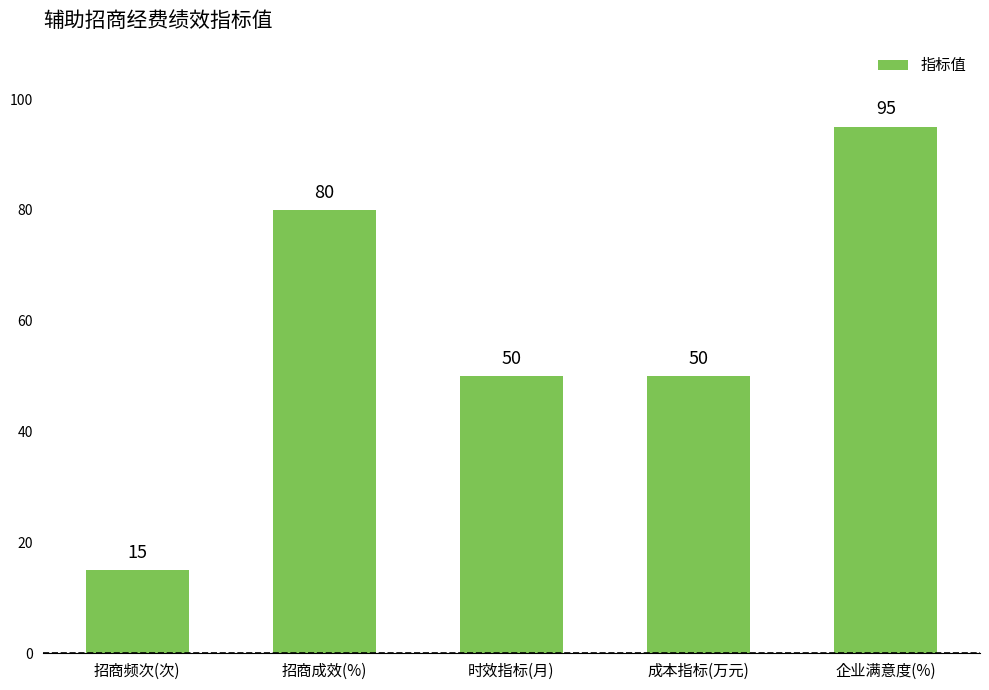

What is the change in value from 招商成效(%) to 时效指标(月)?

-30